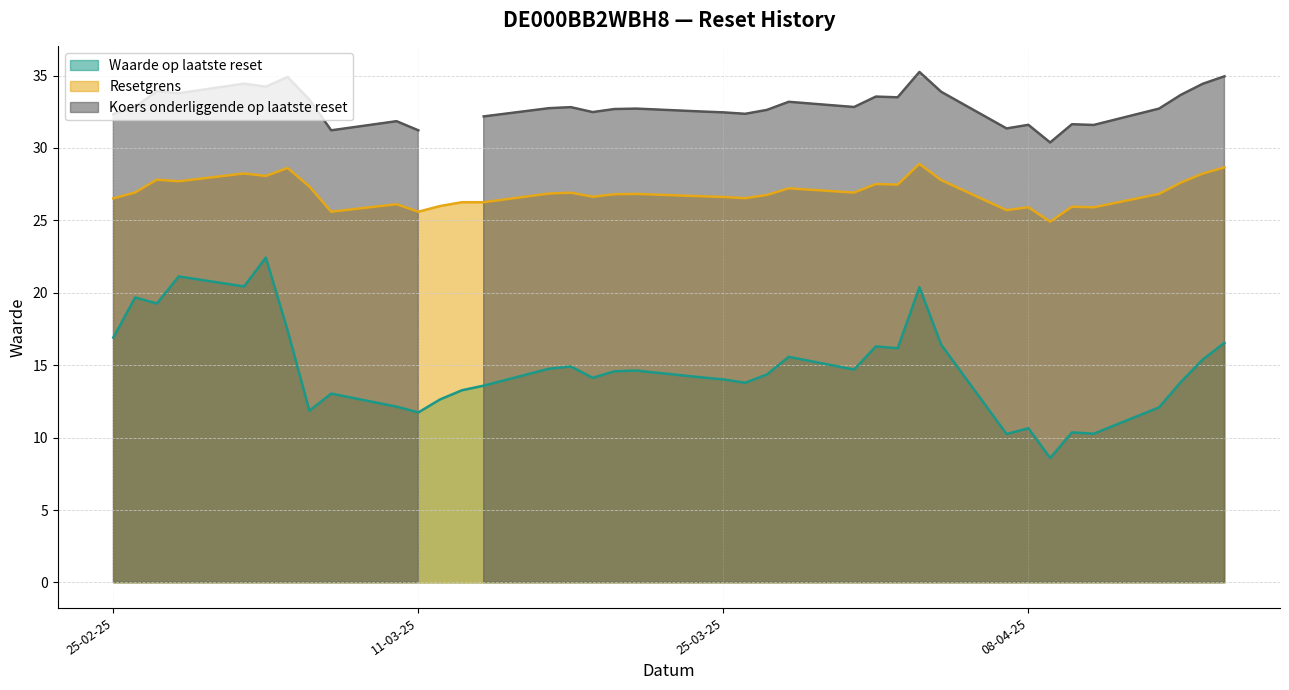

Is it true that Koers onderliggende op laatste reset equals -14.4 at 2025-03-13?

False